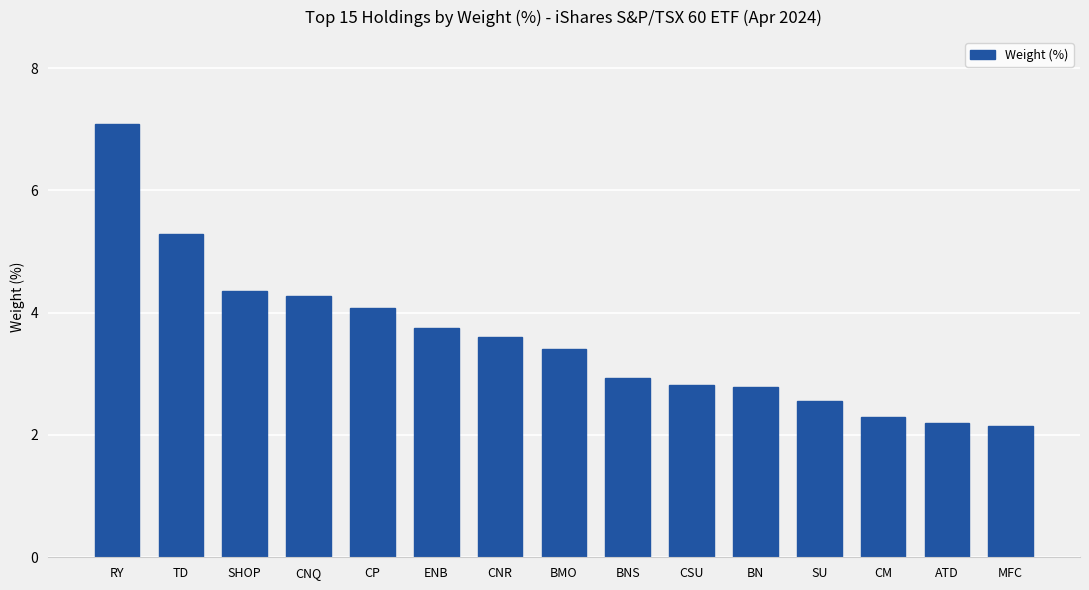

At which category does the chart reach its peak across all series?

RY